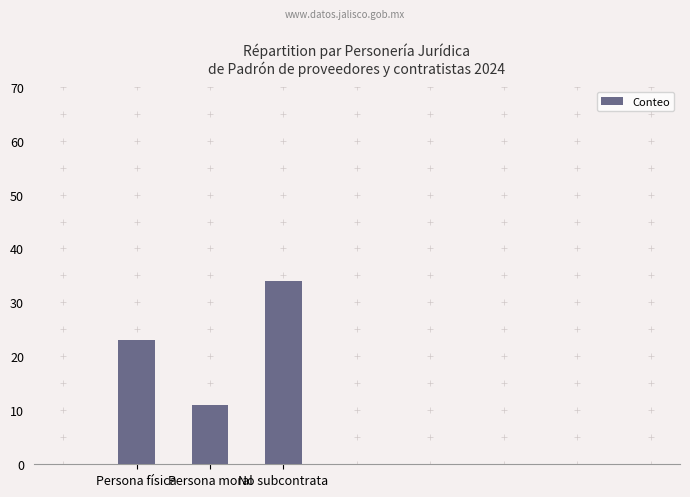

List the labels in order of value, largest first.

No subcontrata, Persona física, Persona moral